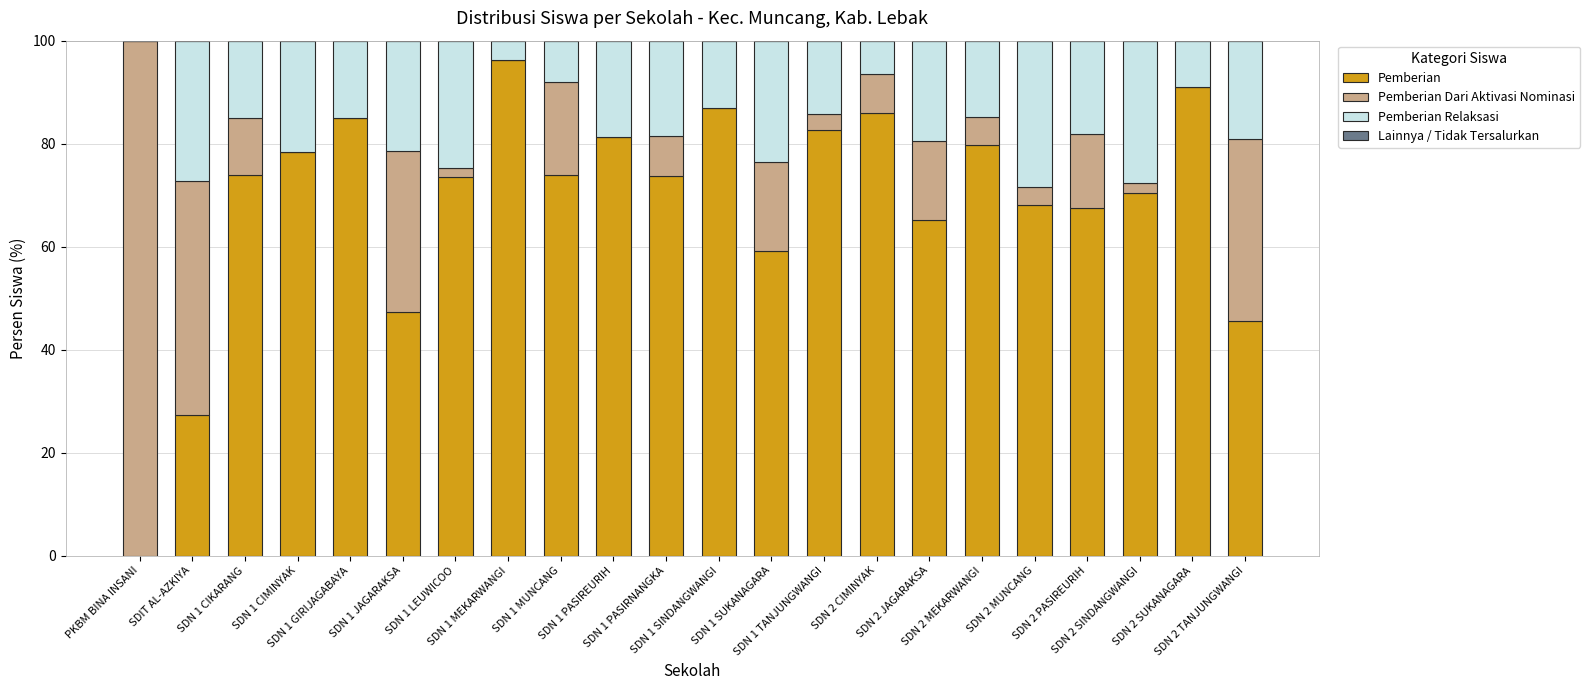

Count the number of categories in the chart.

22